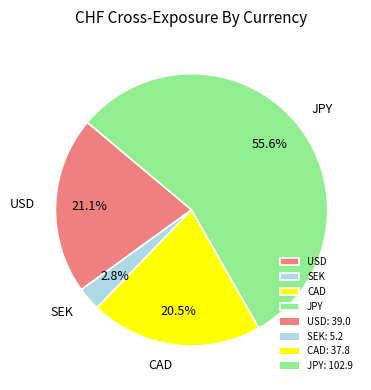

What percentage is the SEK slice, to the nearest percent?

3%